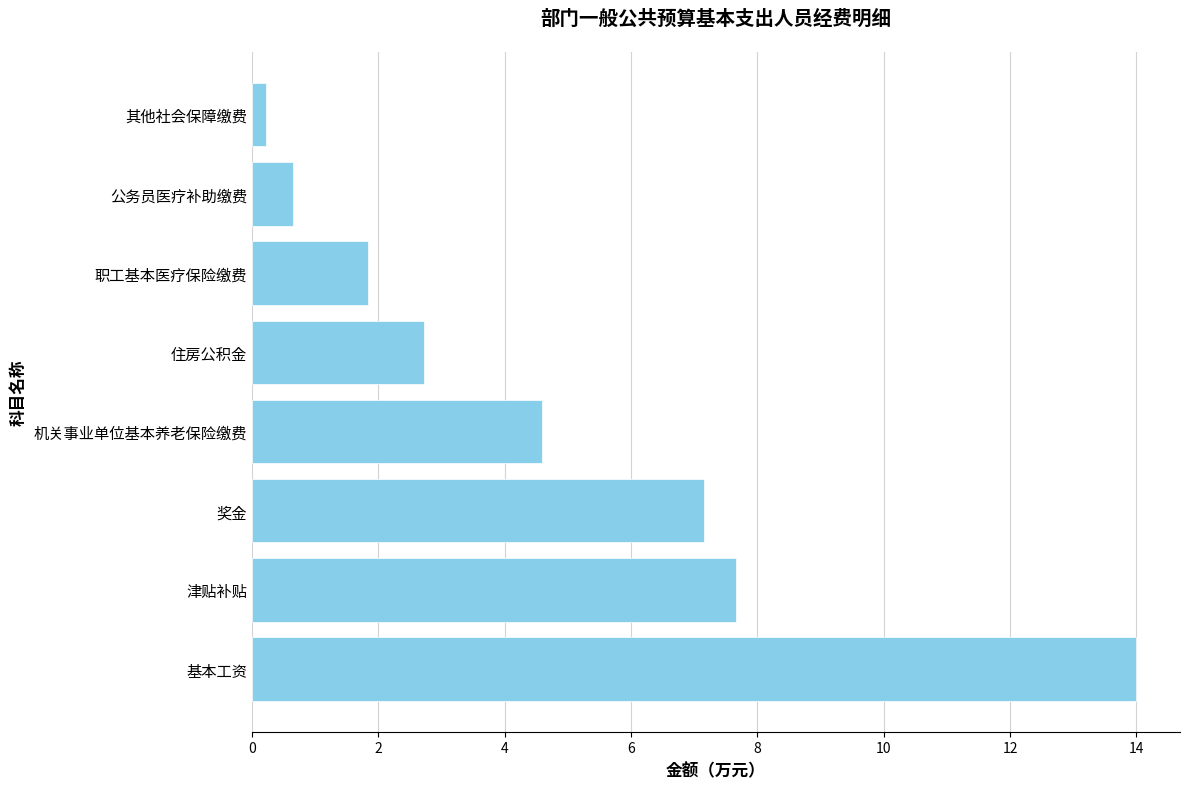

How many categories are shown in the chart?

8